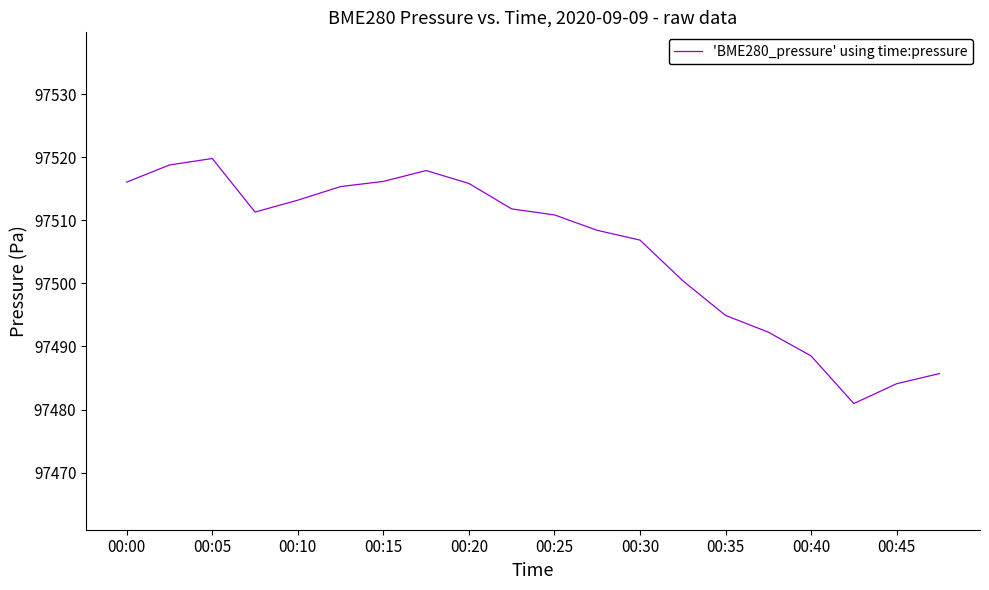

What is the maximum value shown in the chart?

97519.8